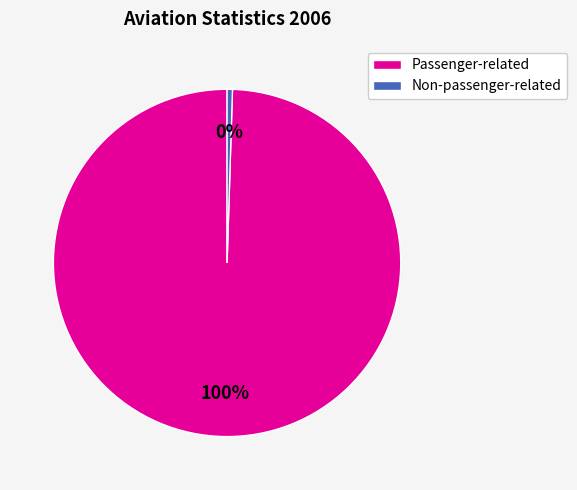

What is the smallest slice in the pie chart?

Non-passenger-related